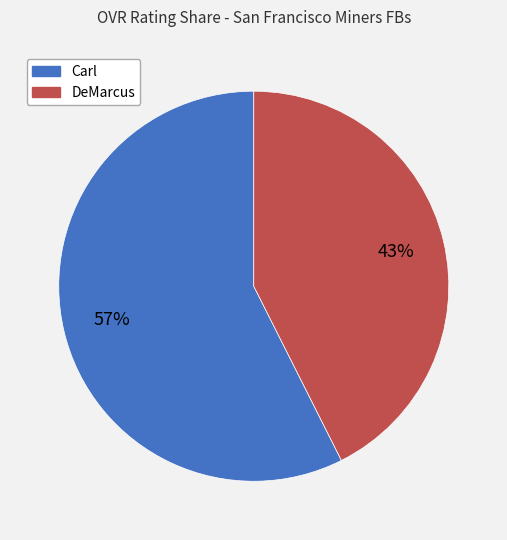

Is the sum of DeMarcus and Carl greater than half?

Yes